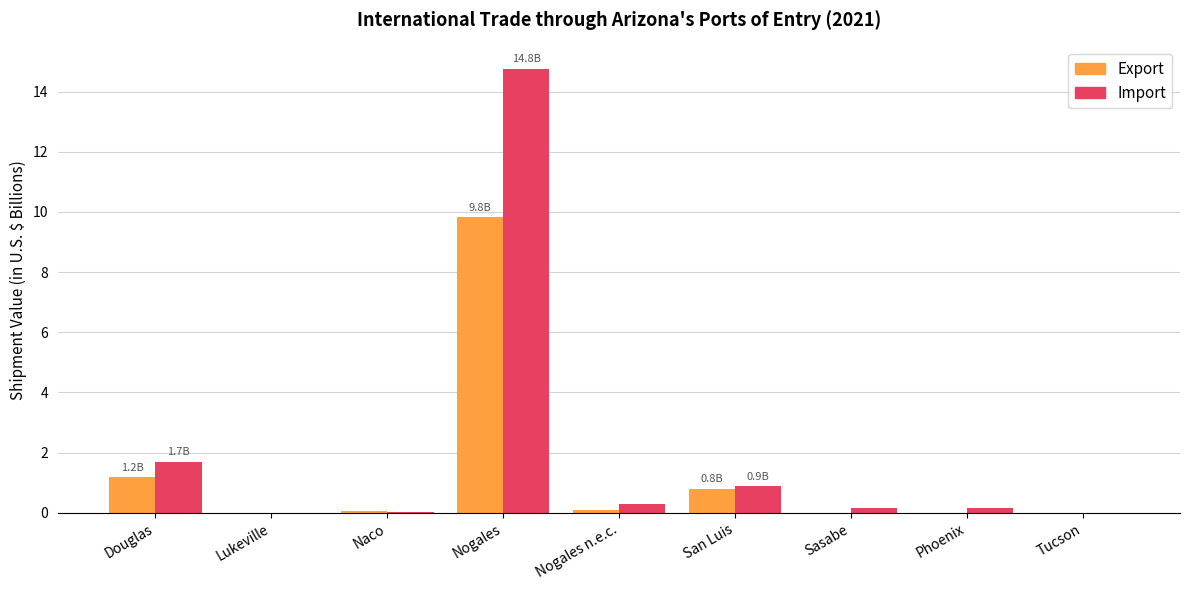

What is the sum of all Import values?

17.9